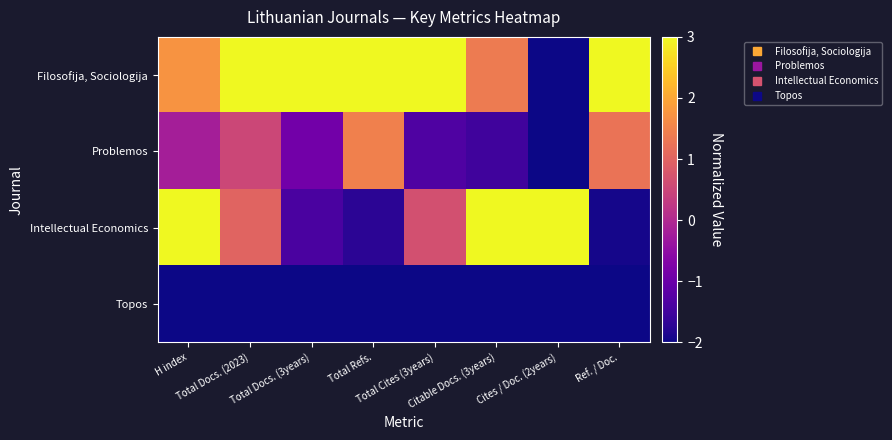

Between H index and Total Docs. (3years), which is larger?

Total Docs. (3years)